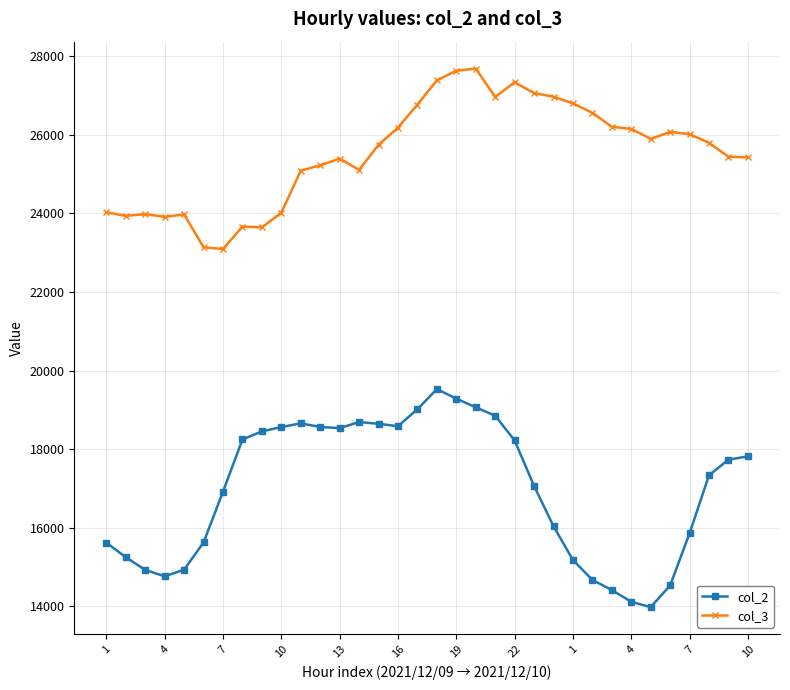

At how many categories does at least one series exceed 20726?

34